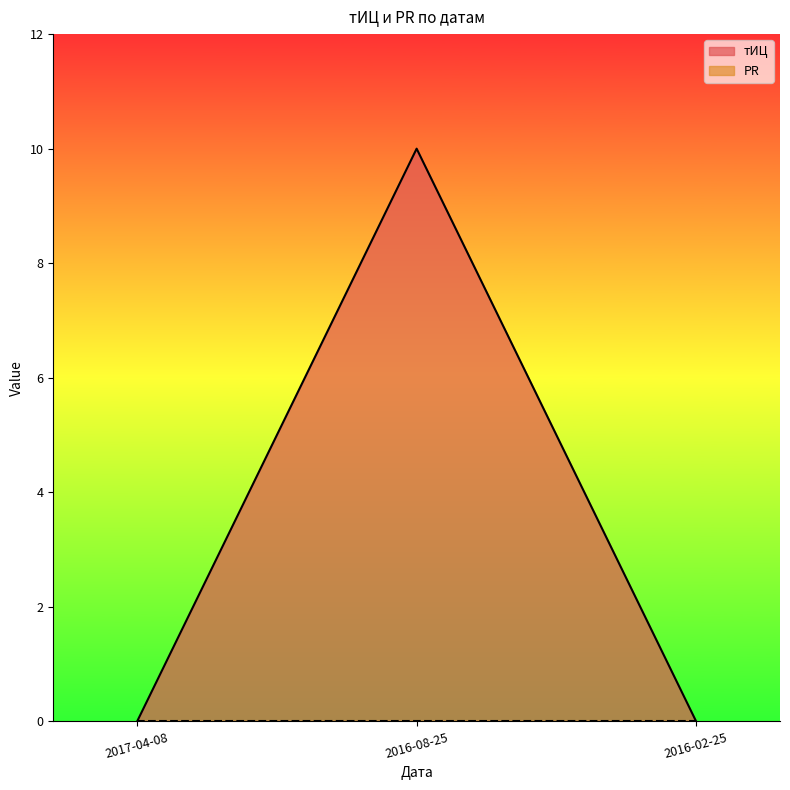

True or false: the data shows -6 at 2017-04-08.

False